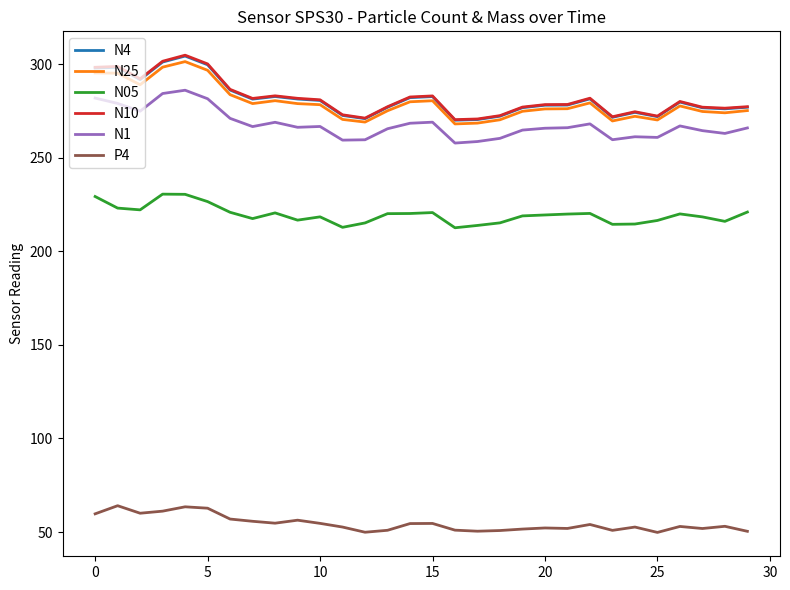

True or false: N10 and P4 intersect in this chart.

False